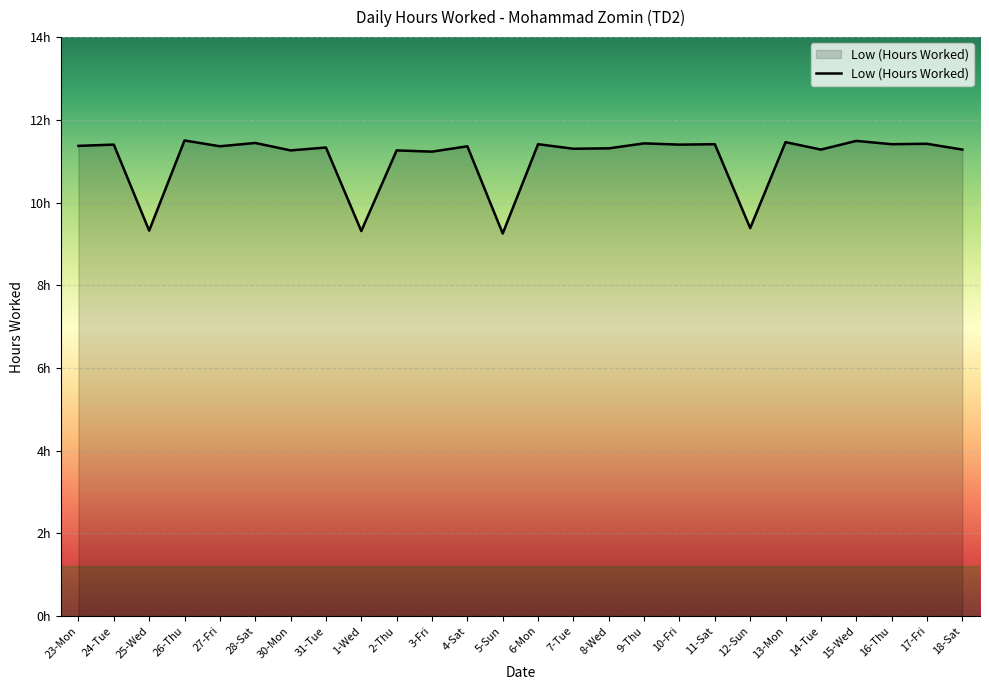

Reading left to right, what are all the values shown in this chart?

11.4	11.4	9.3	11.5	11.4	11.4	11.3	11.3	9.3	11.3	11.2	11.4	9.2	11.4	11.3	11.3	11.4	11.4	11.4	9.4	11.5	11.3	11.5	11.4	11.4	11.3